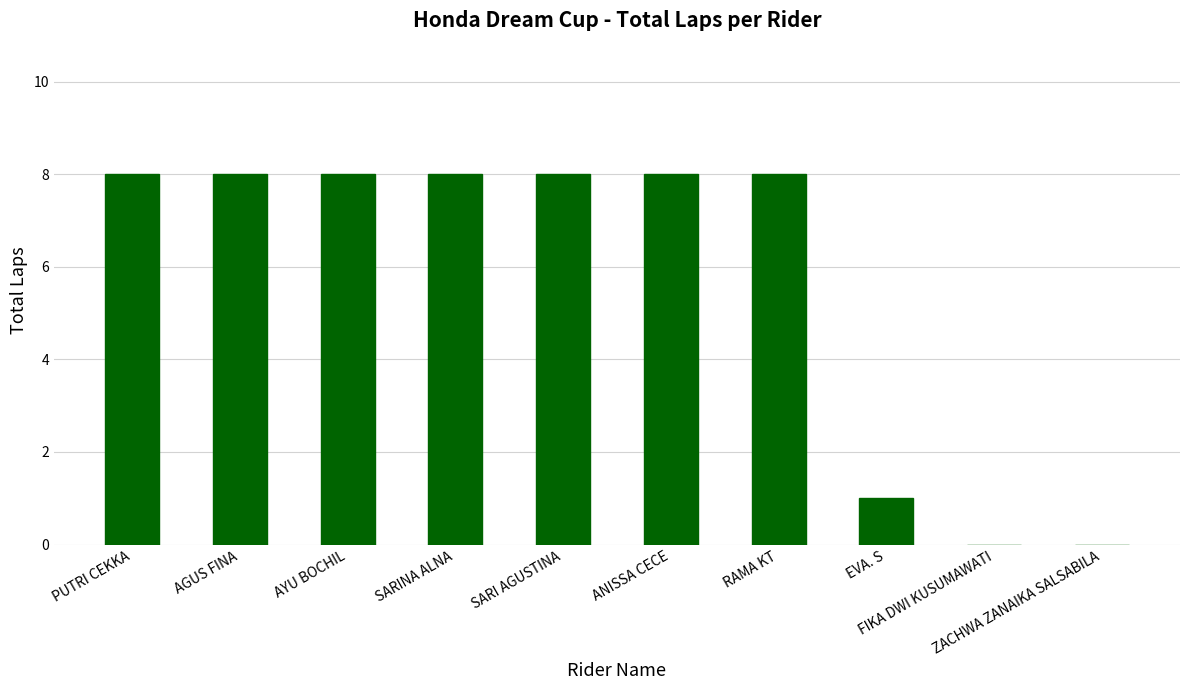

What is the maximum value shown in the chart?

8